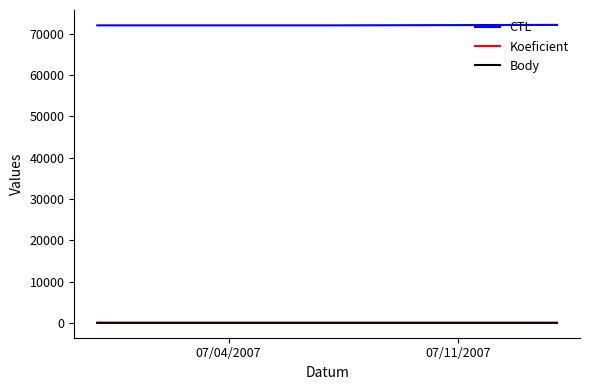

Does the chart have visible grid lines?

No